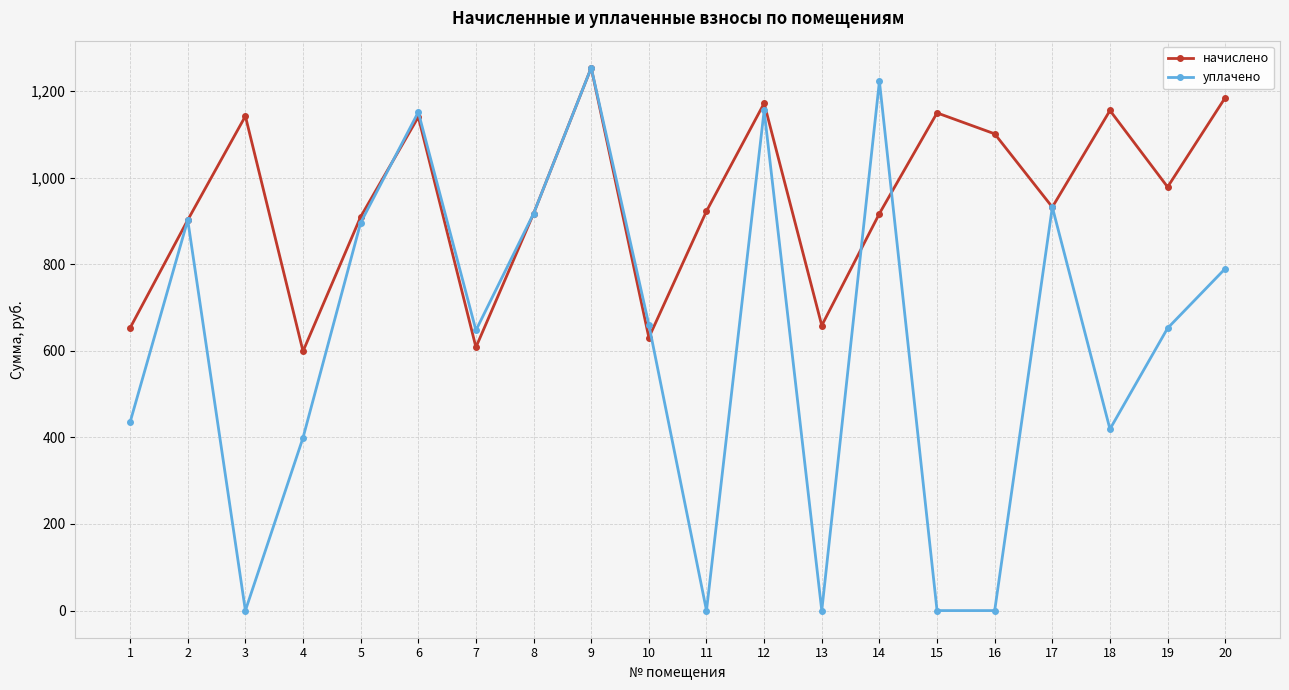

Does the chart have visible grid lines?

Yes